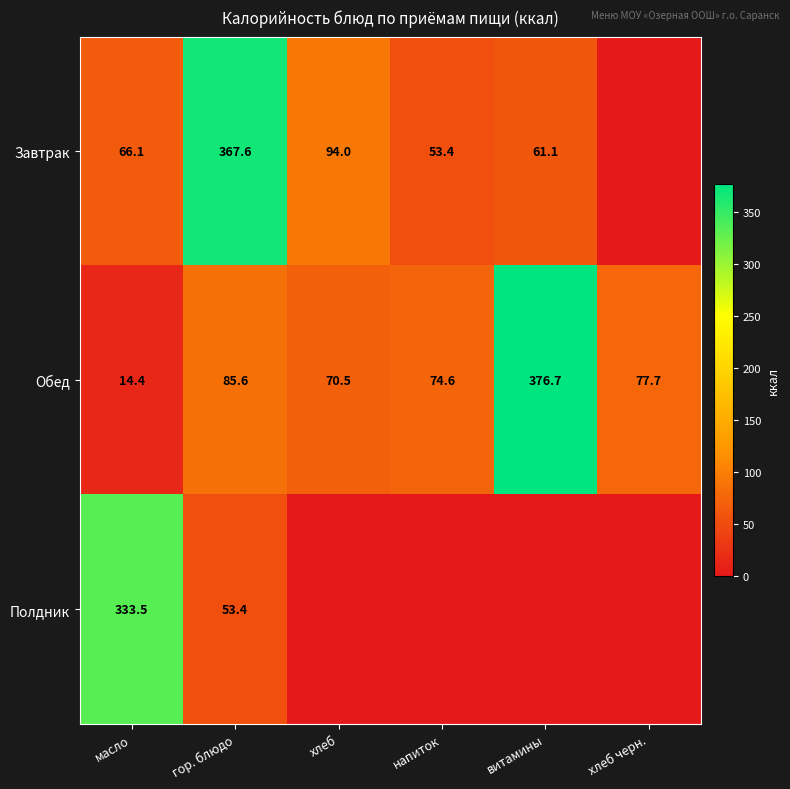

List the labels in order of Обед value, largest first.

витамины, гор. блюдо, хлеб черн., напиток, хлеб, масло